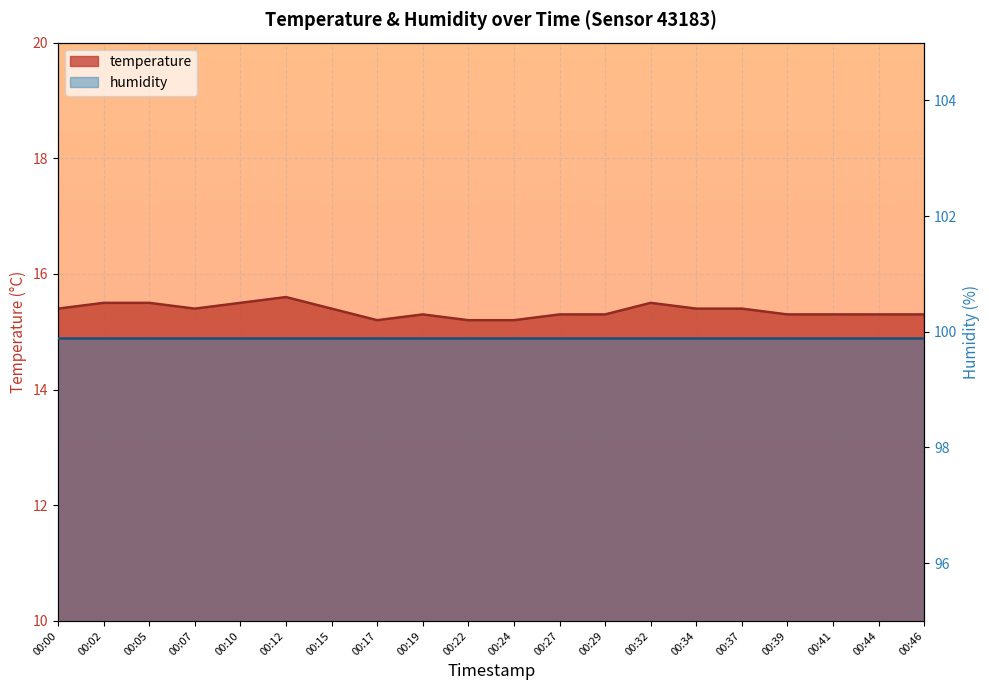

True or false: the data has more than 1 interior local peaks.

True